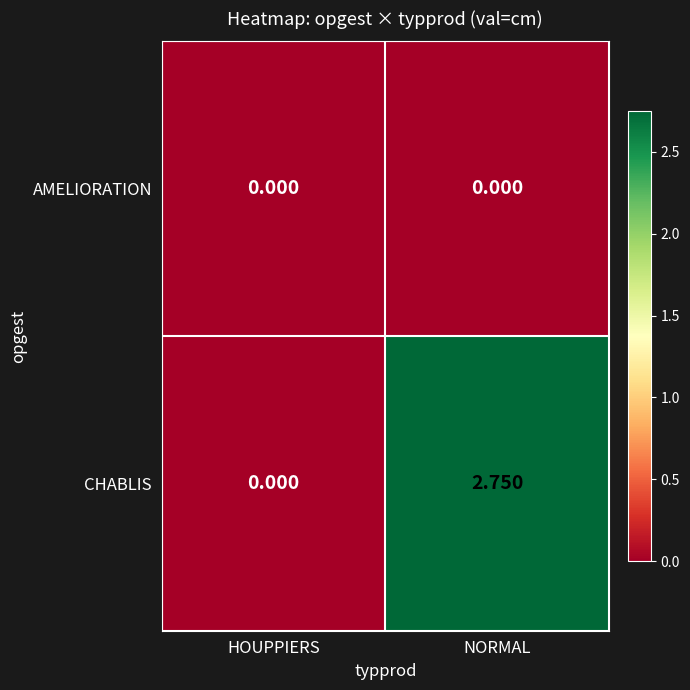

List the series in order of their overall mean, lowest first.

AMELIORATION, CHABLIS